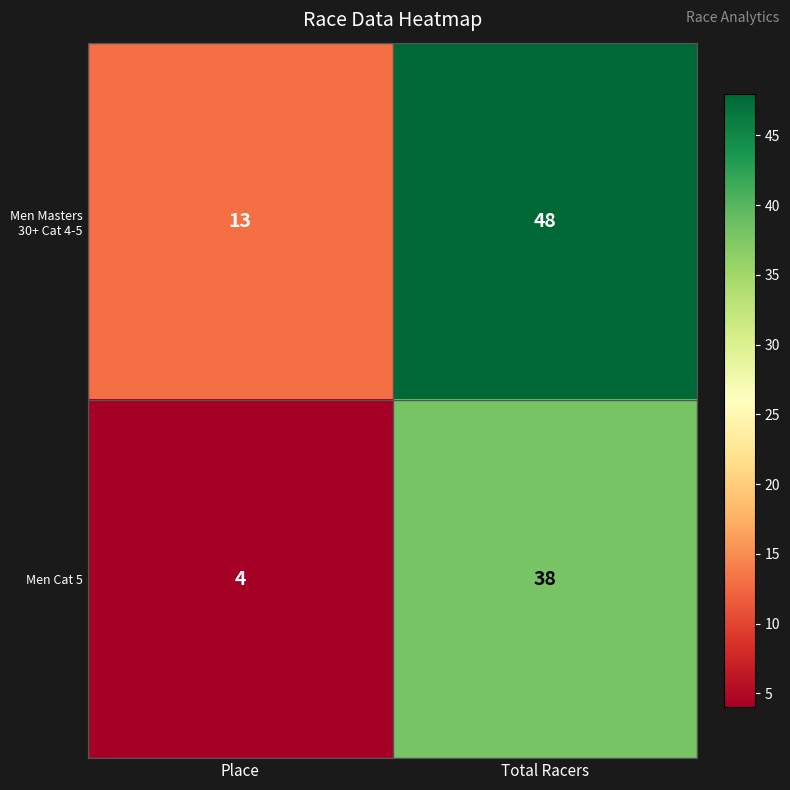

Is the value of Men Cat 5 at Place greater than the value of Men Masters 30+ Cat 4-5 at Place?

No